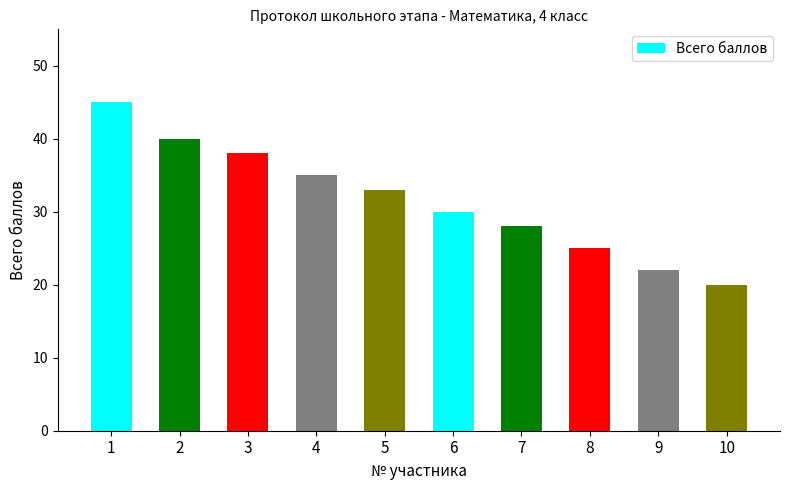

What is the value of the 4th bar from the left?

35